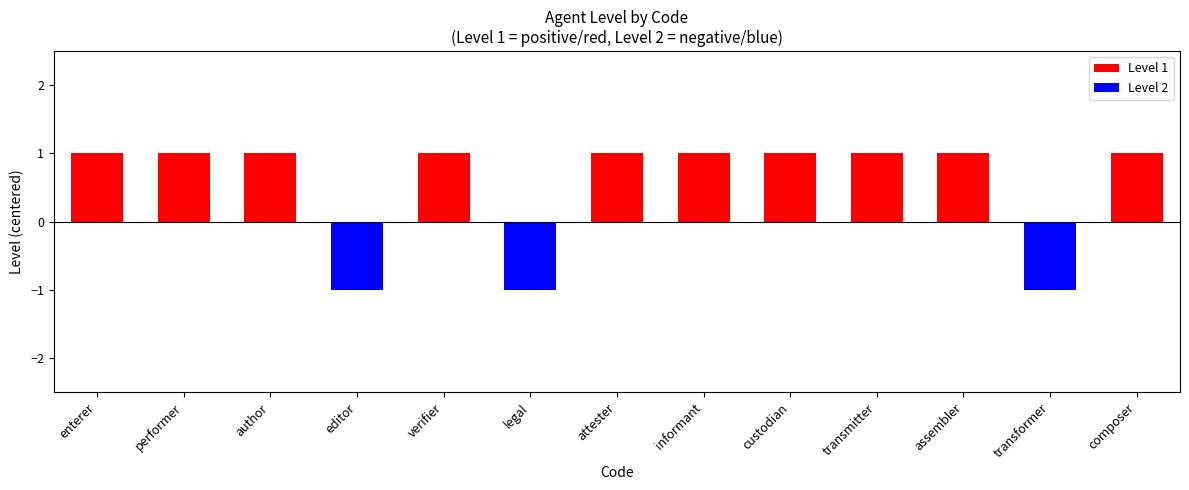

What is the label of the 10th bar from the right?

editor